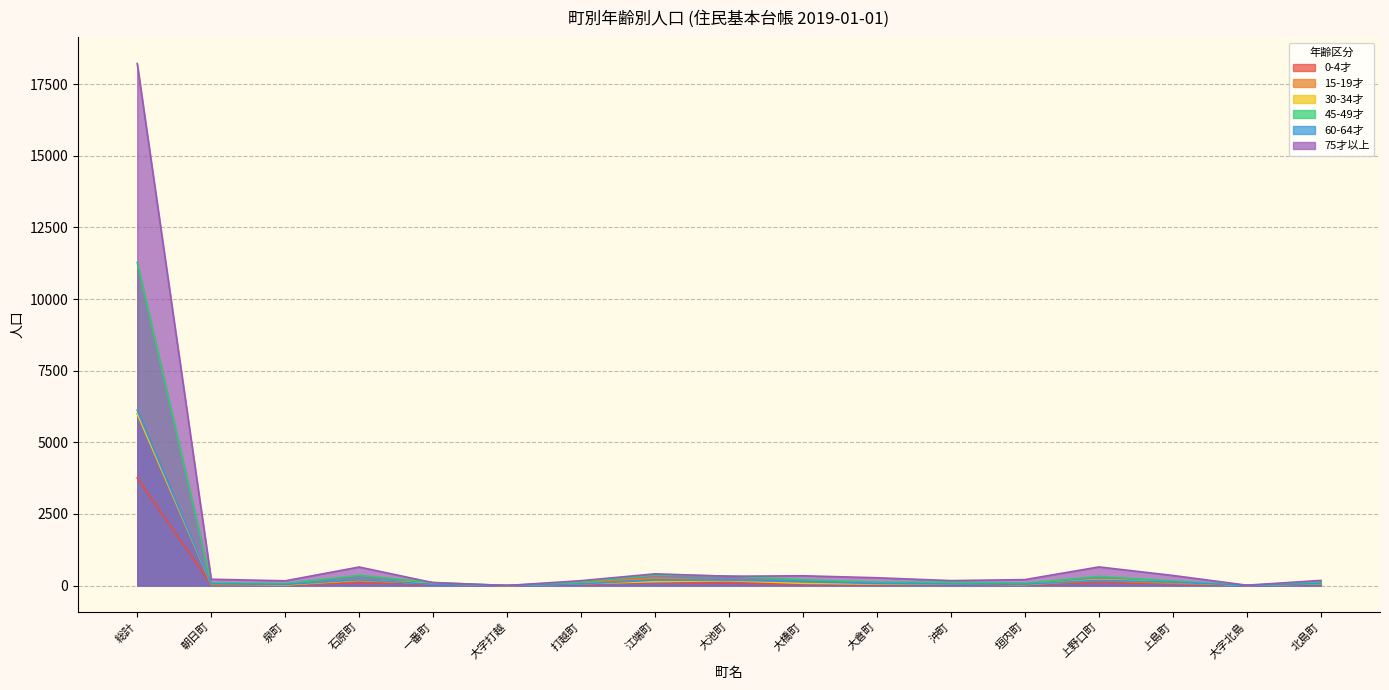

In 30-34才, how many points are higher than both neighbors (excluding endpoints)?

3